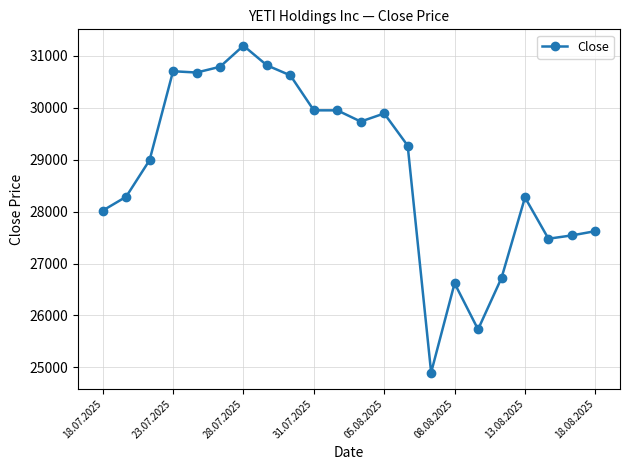

What is the difference between the maximum and minimum values?

6294